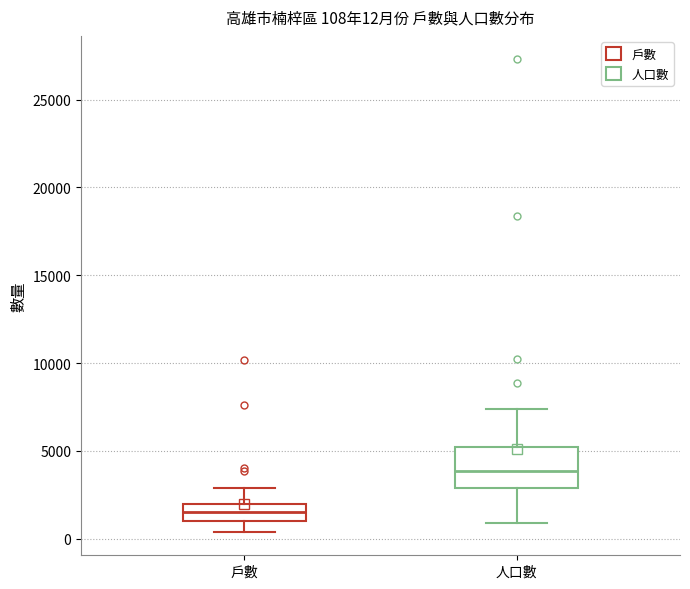

Which box's median line is the lowest?

戶數